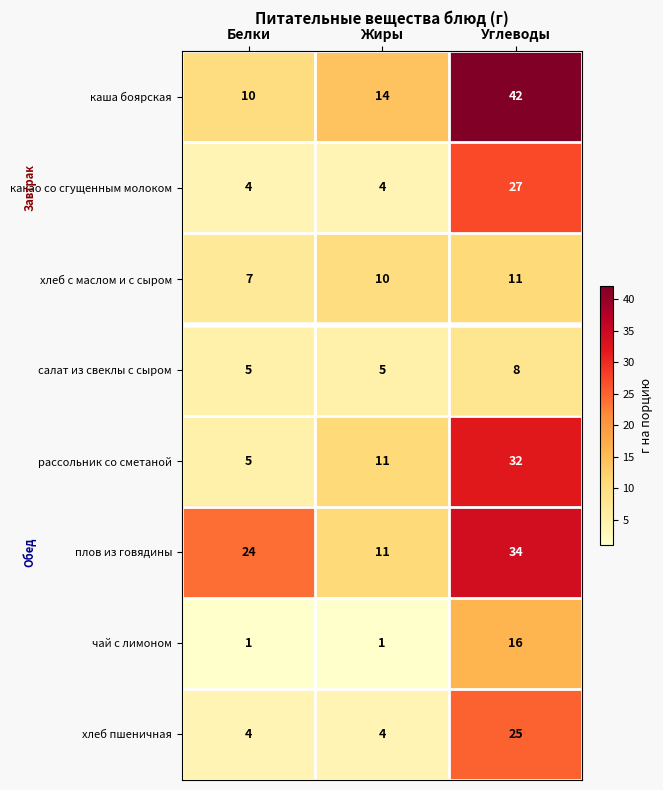

How many салат из свеклы с сыром values are between 5 and 8?

3